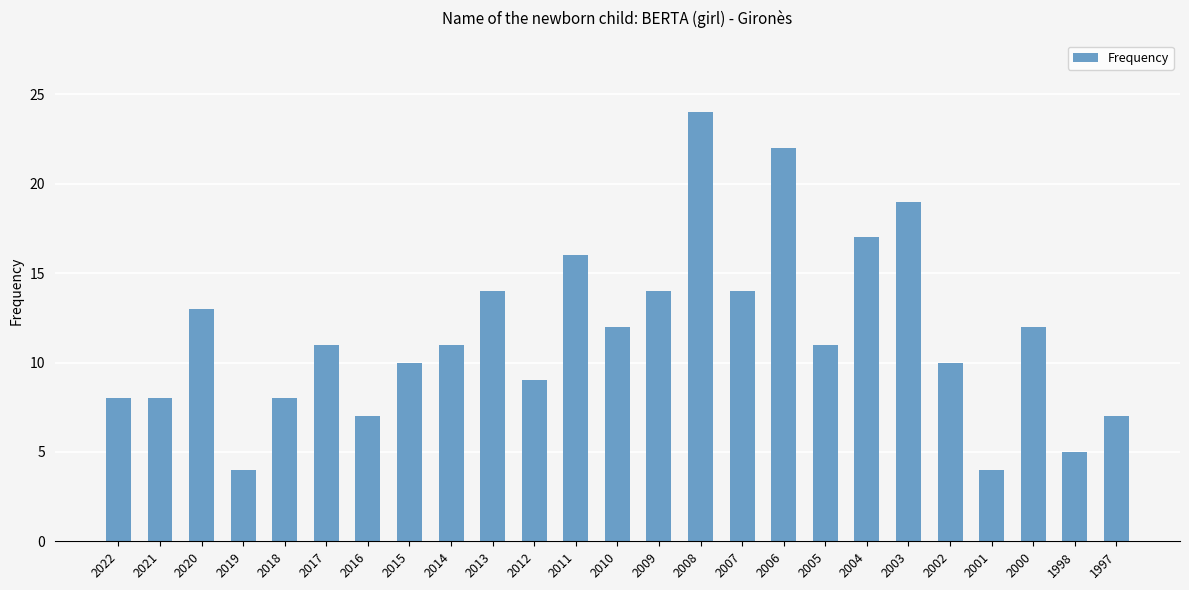

What is the value of the 4th bar from the left?

4